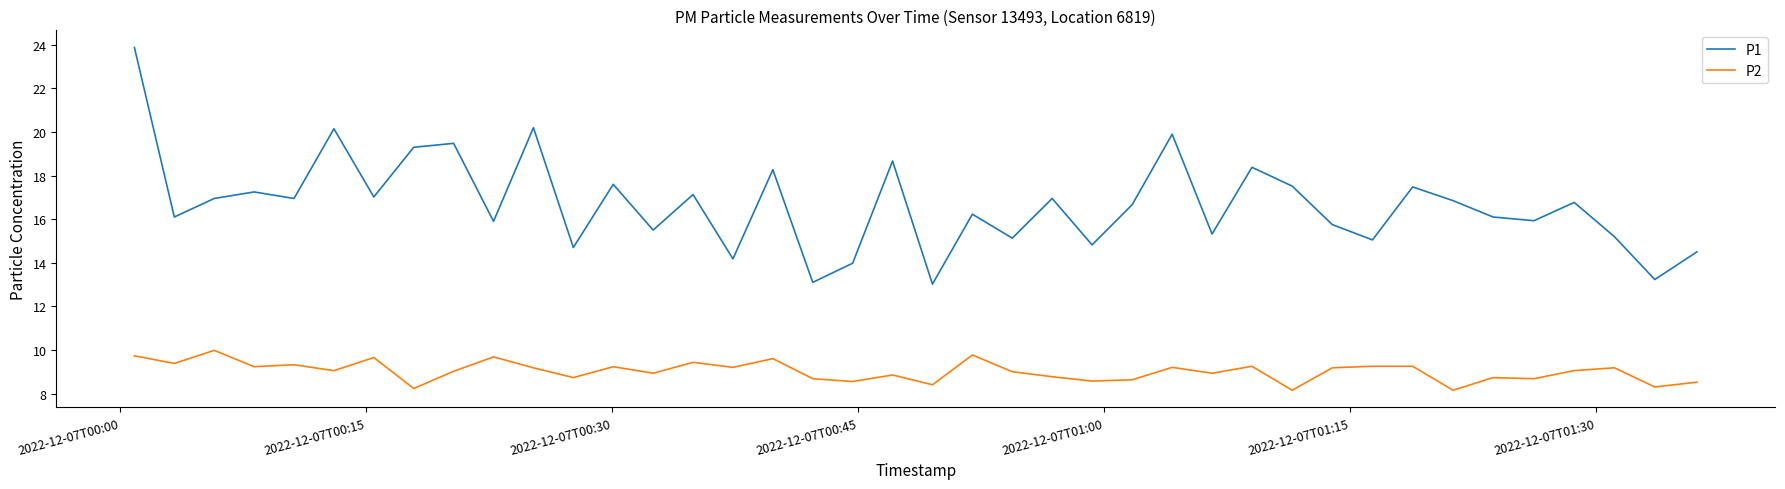

List the series in order of their peak value, lowest first.

P2, P1